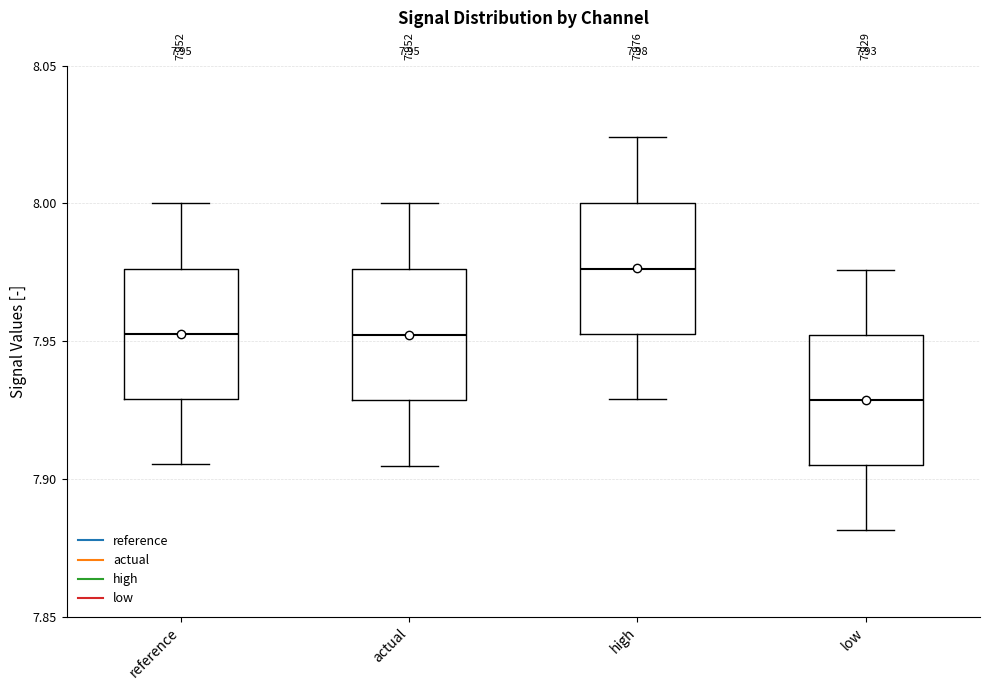

Which box's median line is the lowest?

low